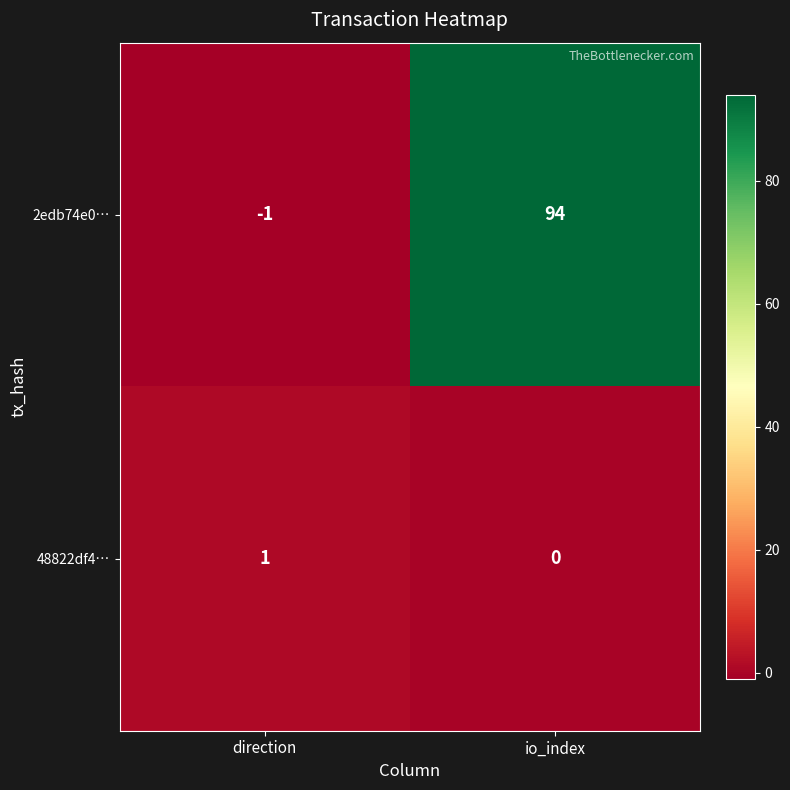

Is the value of 2edb74e0… at direction greater than the value of 48822df4… at io_index?

No